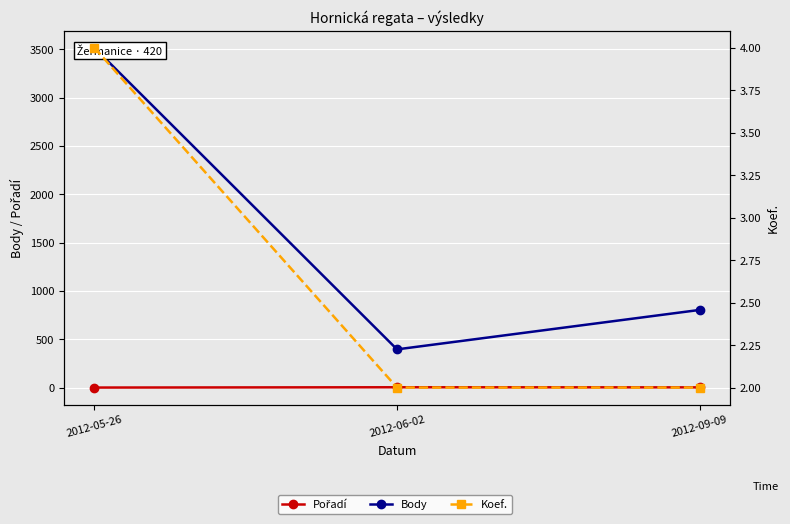

Does the chart display data point markers on the line(s)?

Yes